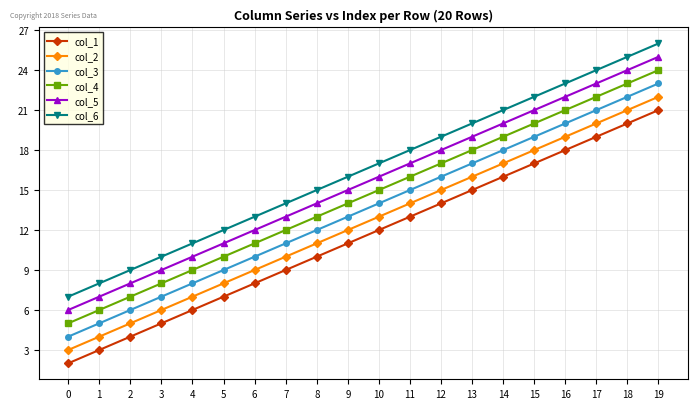

True or false: col_1 and col_4 cross at least once.

False